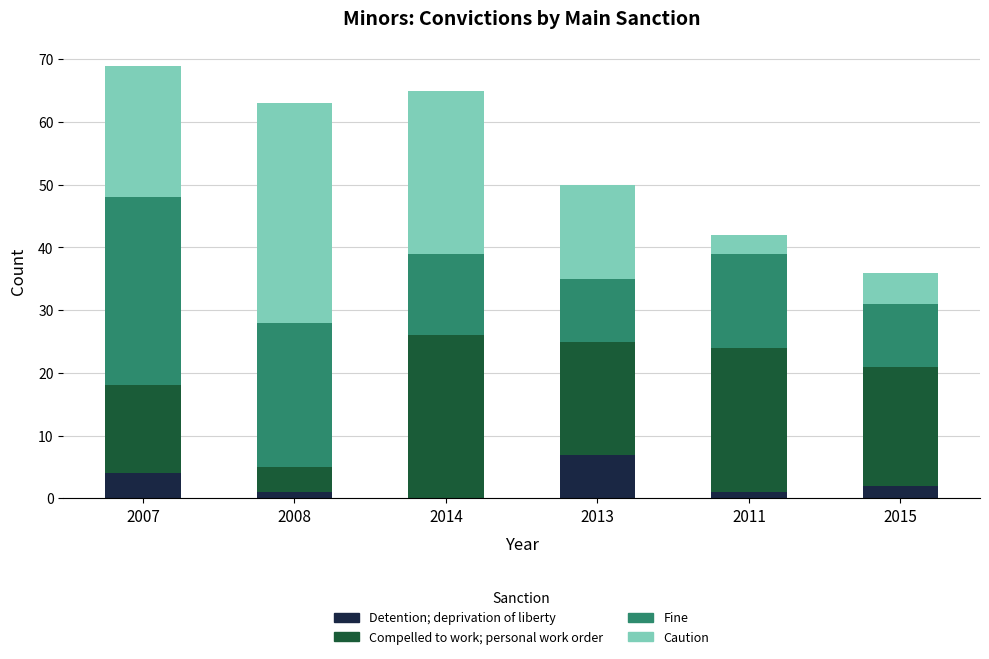

The Detention; deprivation of liberty series shows 1 at 2011. True or false?

True